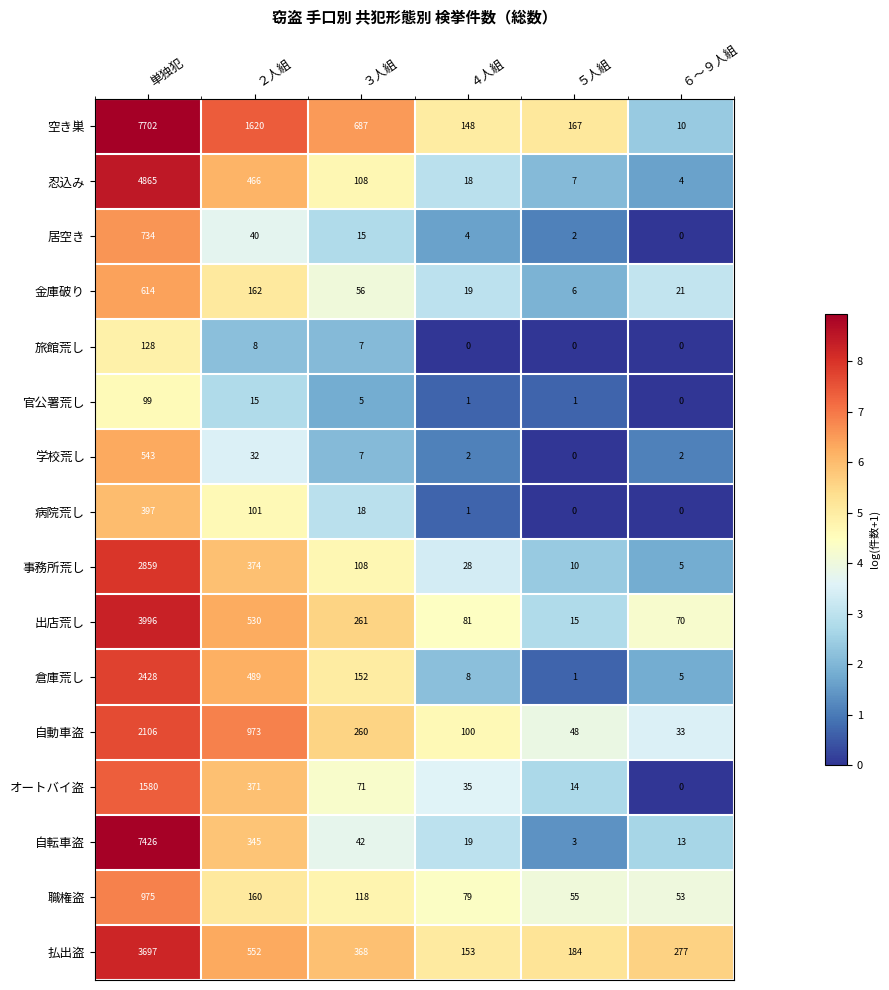

At how many categories does at least one series exceed 0?

6